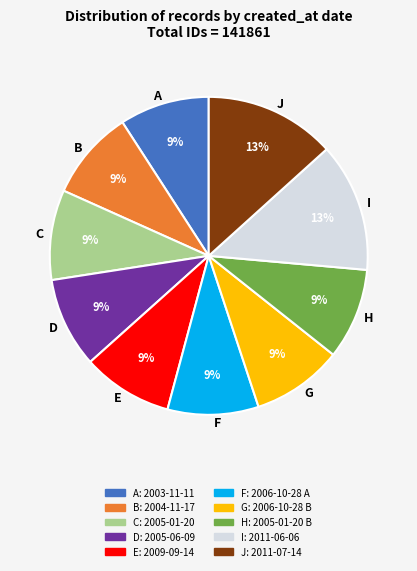

Combined, do H and A account for over 50%?

No